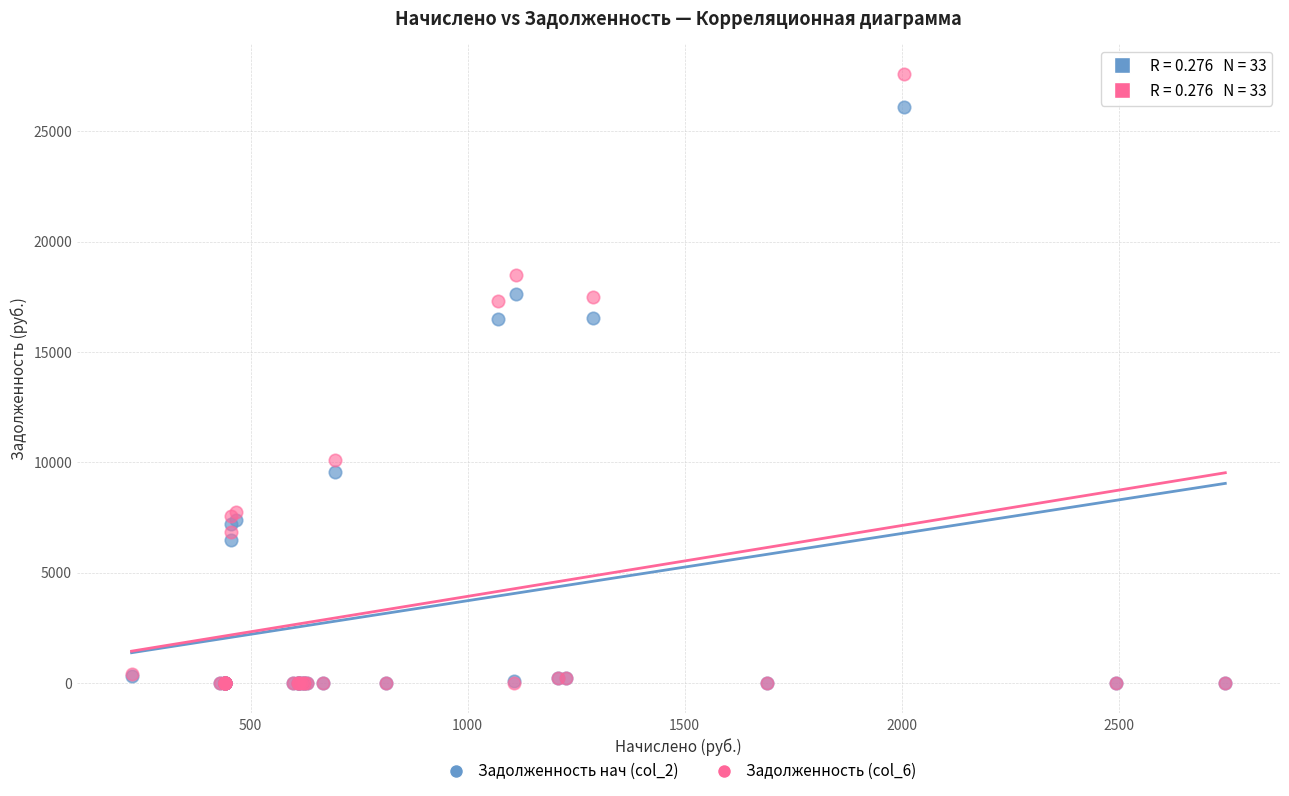

What are all the series names shown in the legend?

Задолженность нач (col_2), Задолженность (col_6)